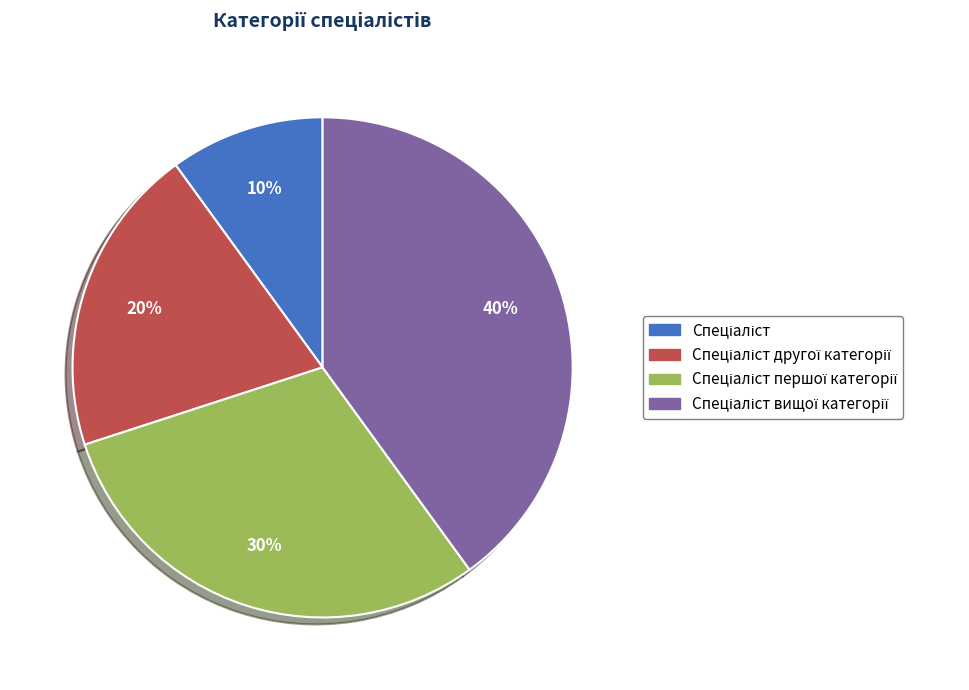

Is there any slice that represents more than half of the pie?

No